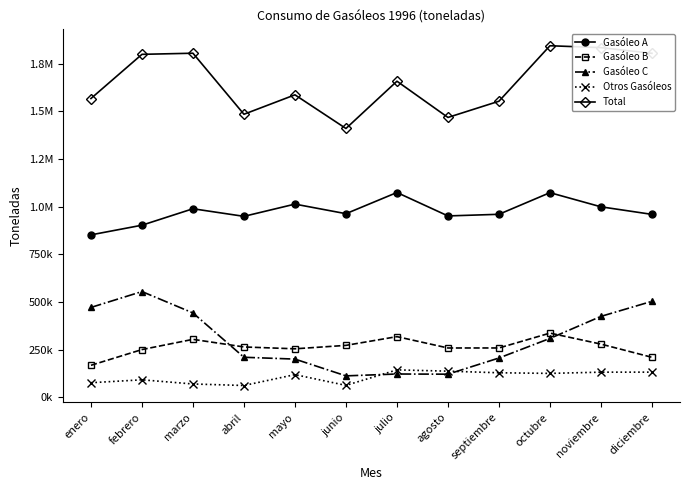

Which category has the highest value in the Total series?

octubre